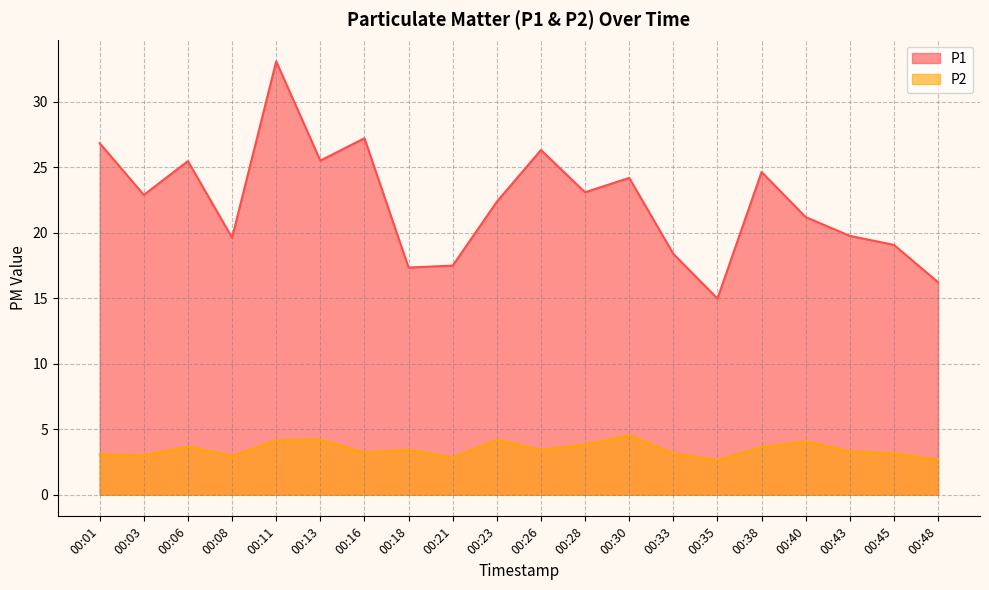

What is the average value of the P1 series?

22.3